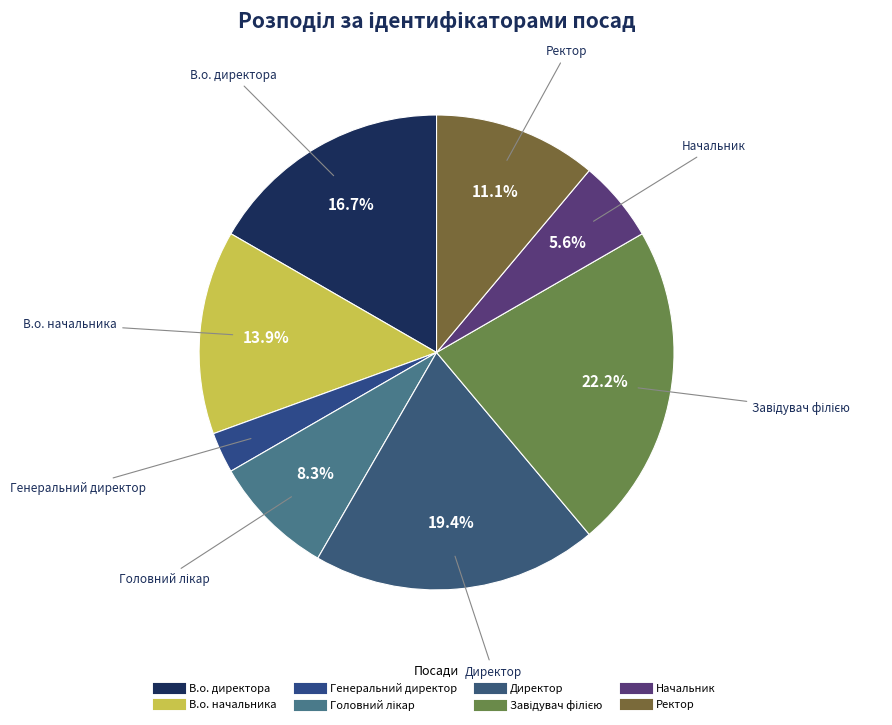

Does any single category account for the majority?

No